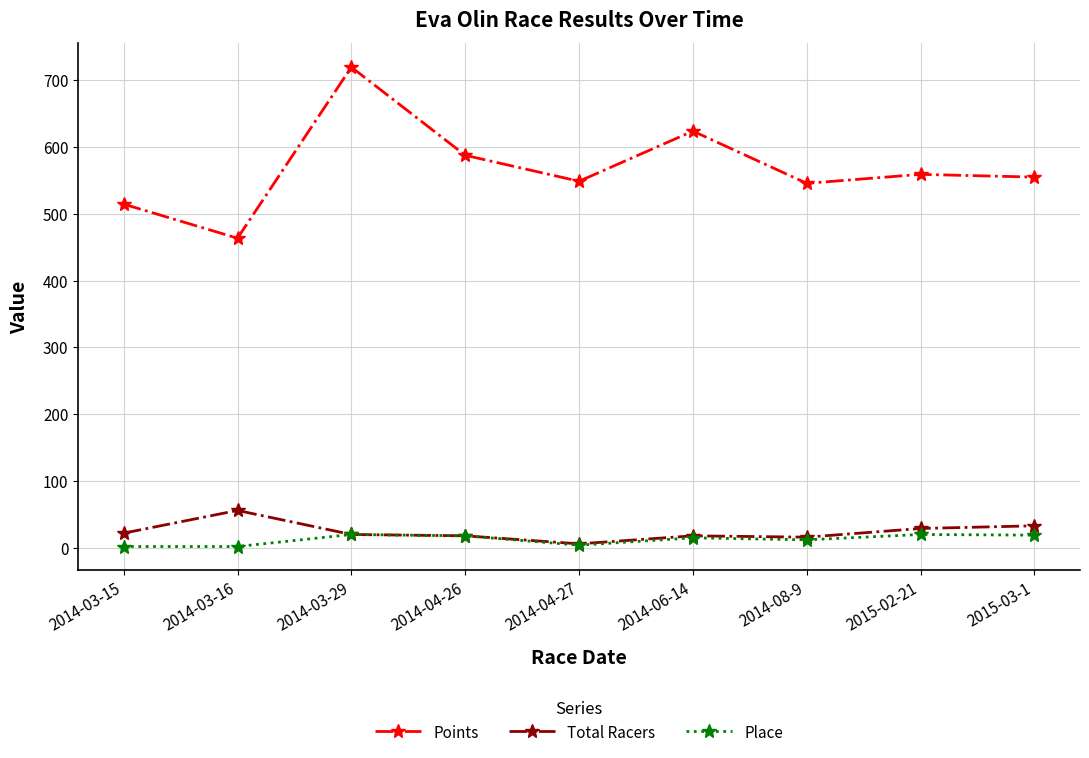

True or false: Total Racers and Points cross at least once.

False